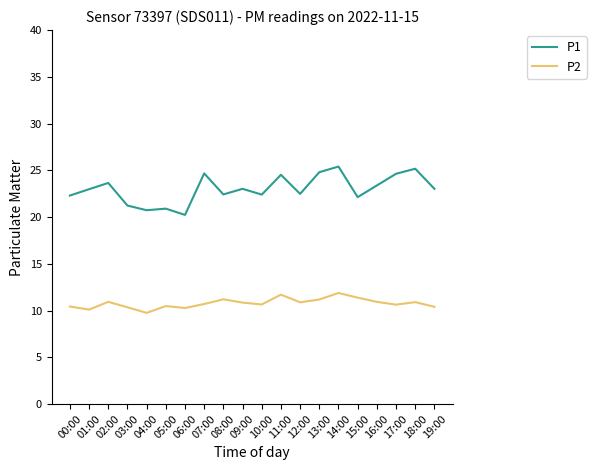

What is the minimum value for P2?

9.8